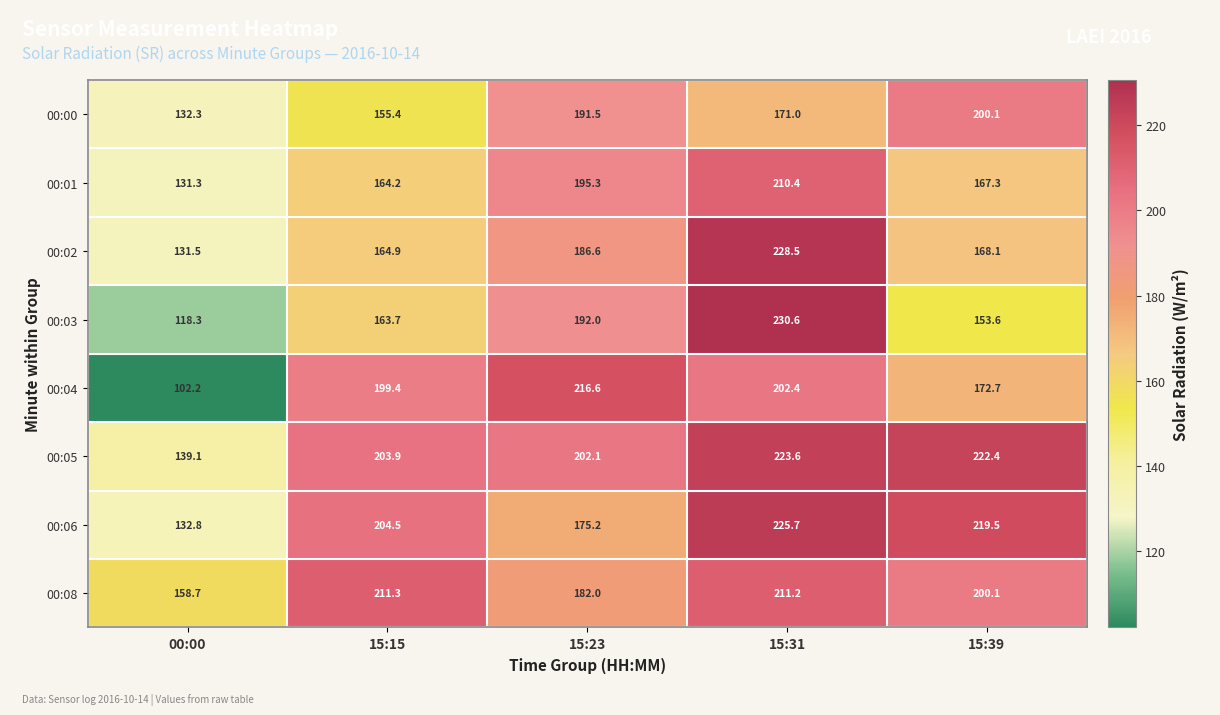

What is the sum of the 00:01 values at 15:15 and 15:23?

359.5